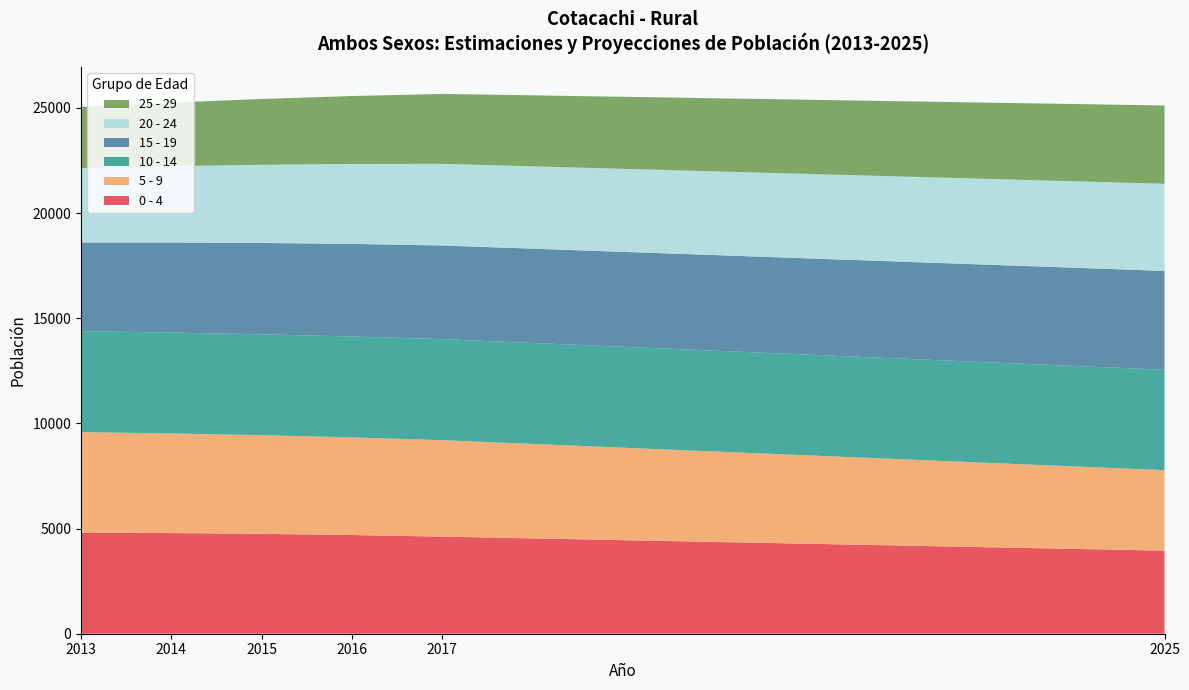

Reading left to right, list all the values displayed in this chart.

0 - 4: 2025=3950	2013=4802	2014=4786	2015=4749	2016=4693	2017=4615
5 - 9: 2025=3825	2013=4783	2014=4735	2015=4690	2016=4640	2017=4586
10 - 14: 2025=4773	2013=4799	2014=4796	2015=4795	2016=4799	2017=4806
15 - 19: 2025=4701	2013=4214	2014=4282	2015=4344	2016=4401	2017=4450
20 - 24: 2025=4142	2013=3531	2014=3628	2015=3716	2016=3800	2017=3882
25 - 29: 2025=3723	2013=2913	2014=3022	2015=3129	2016=3230	2017=3326